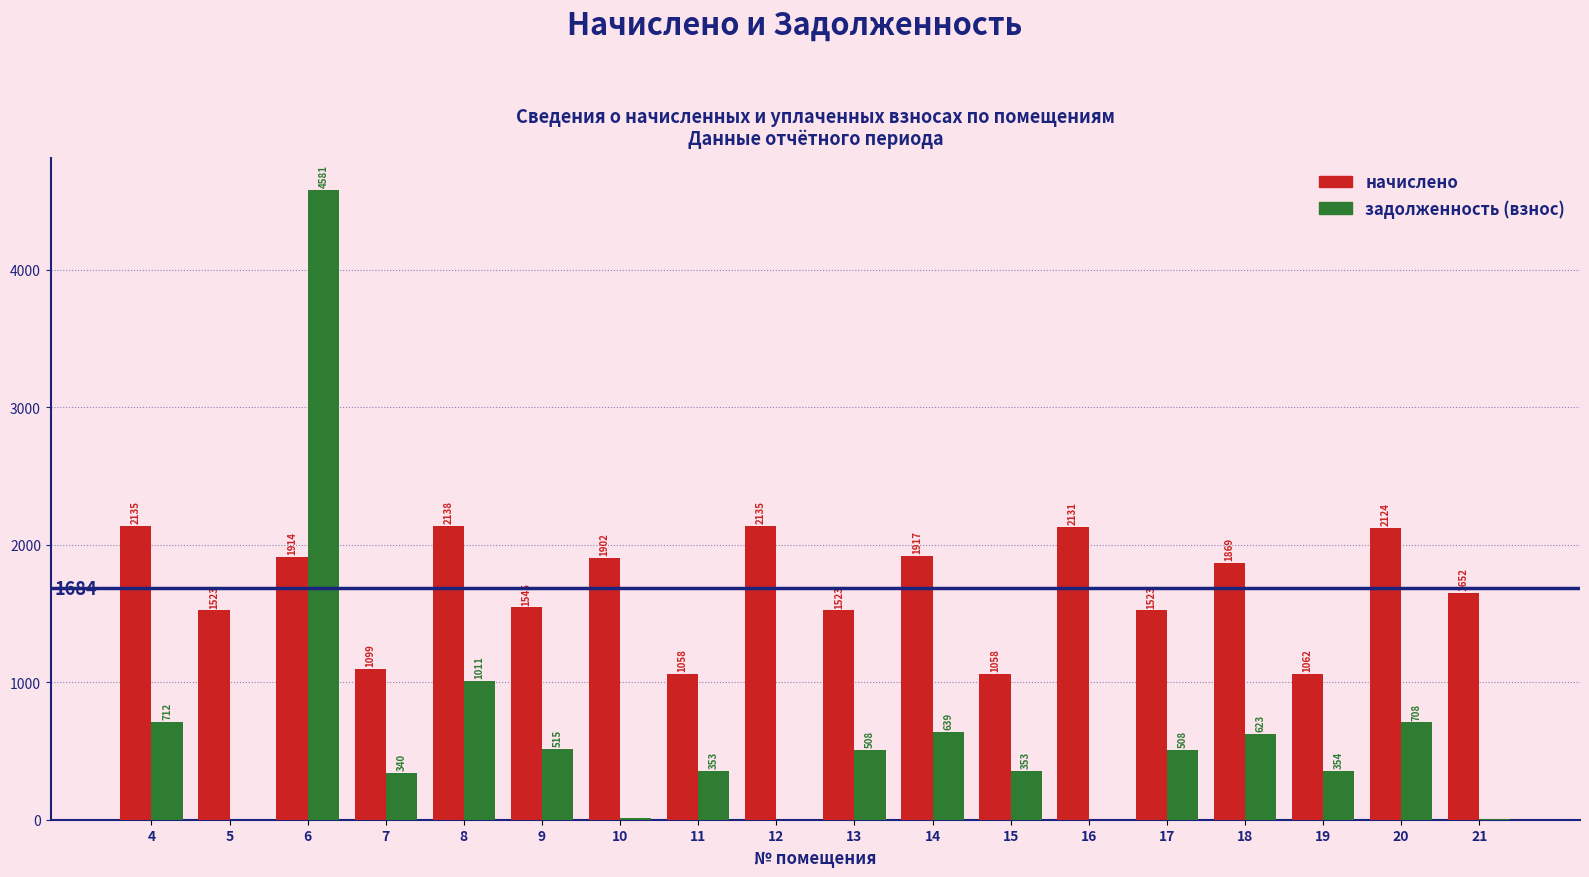

What is the average value of the задолженность (взнос) series?

623.4